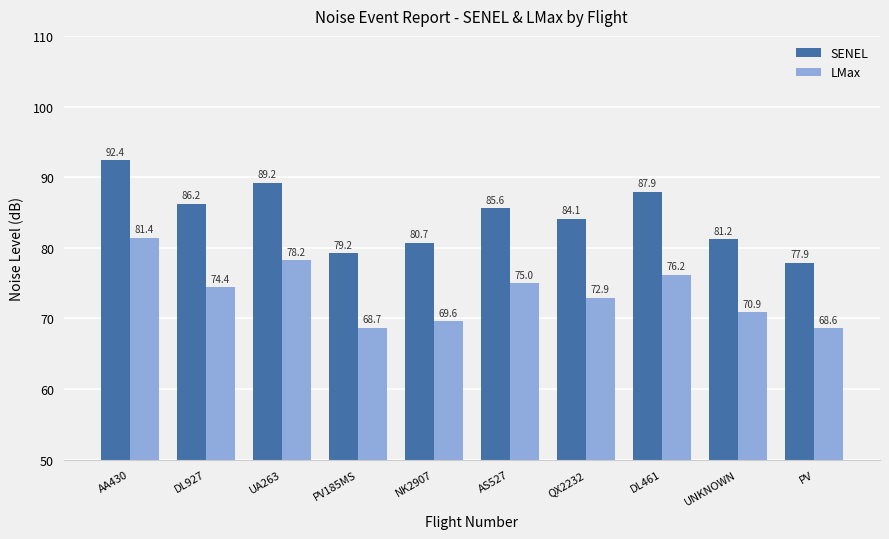

What is the label of the 8th bar from the left?

DL461